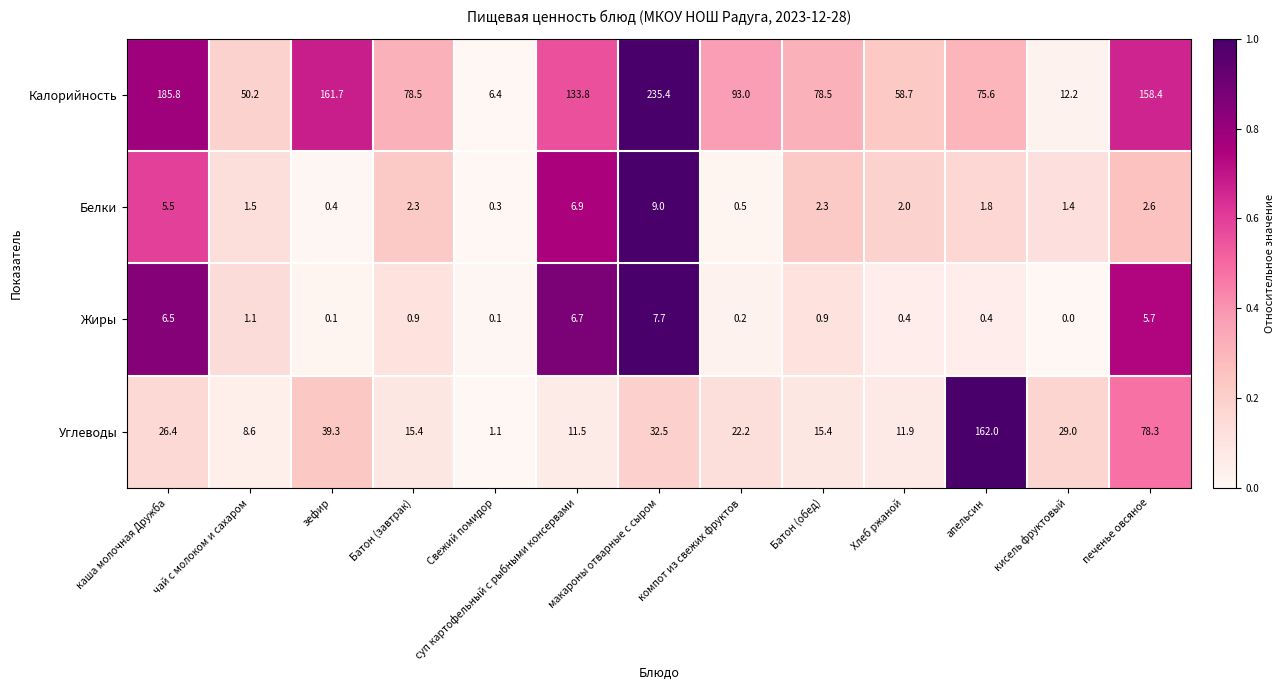

List the series in order of their peak value, lowest first.

Жиры, Белки, Углеводы, Калорийность